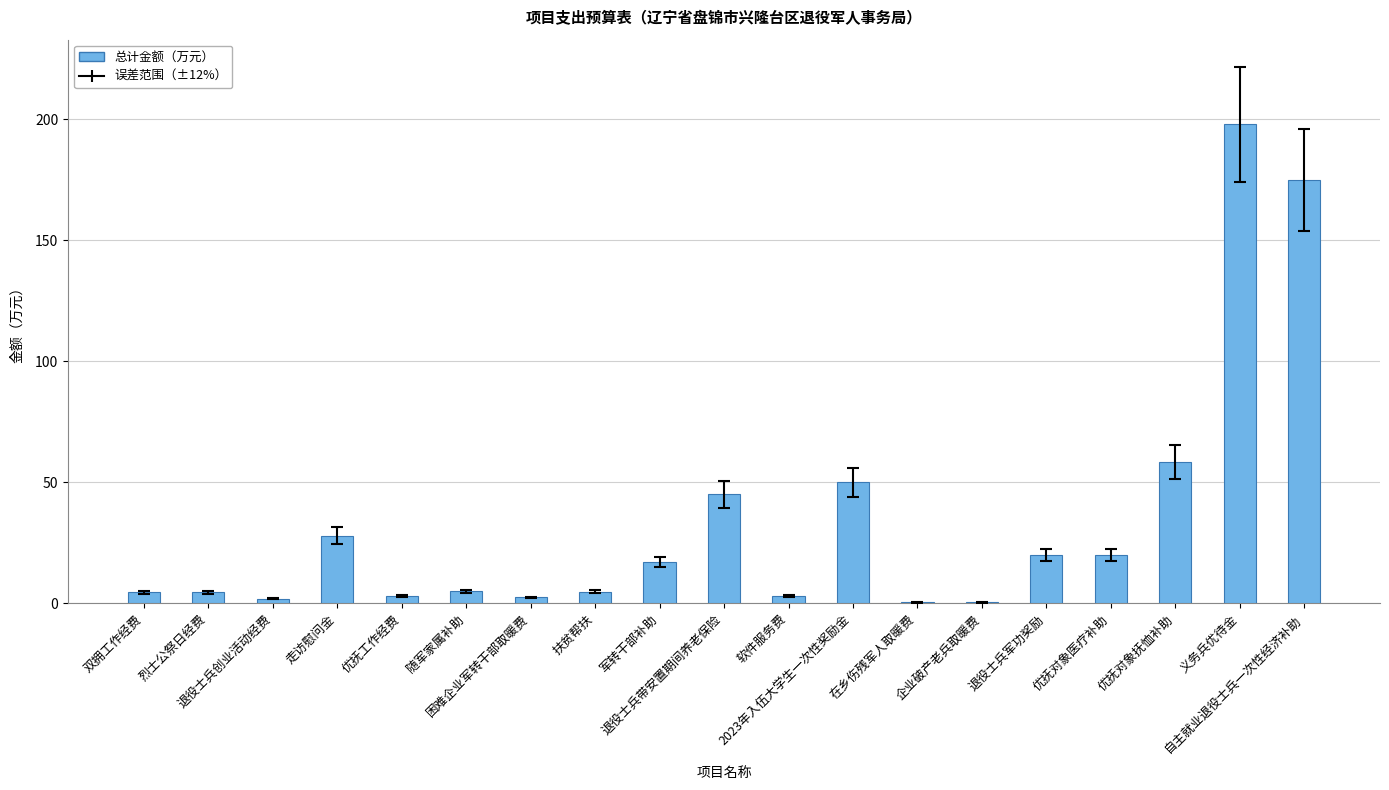

The value at 军转干部补助 is 30.2. True or false?

False